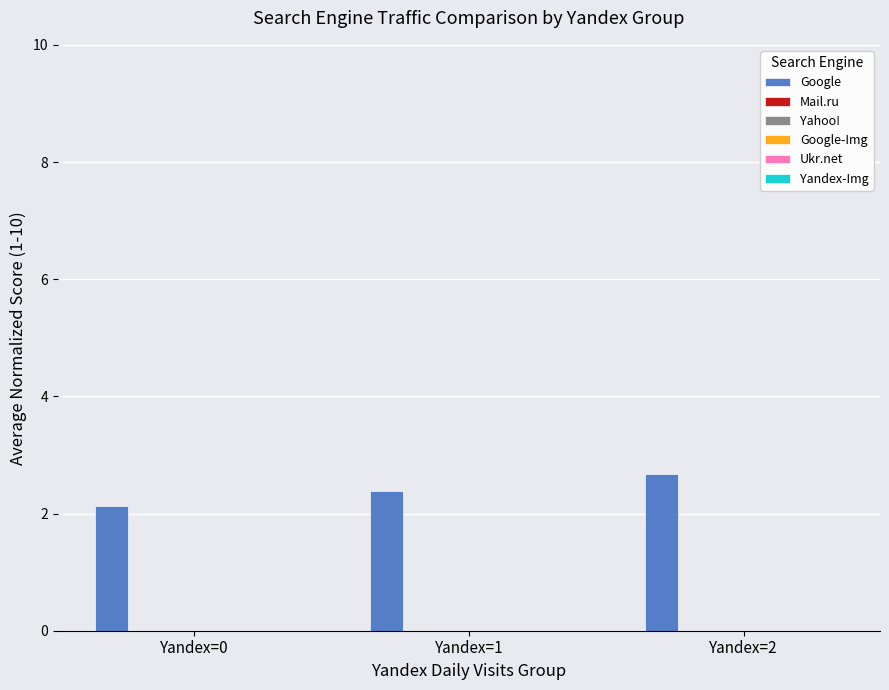

What is the value of the 1st bar from the left?

2.1